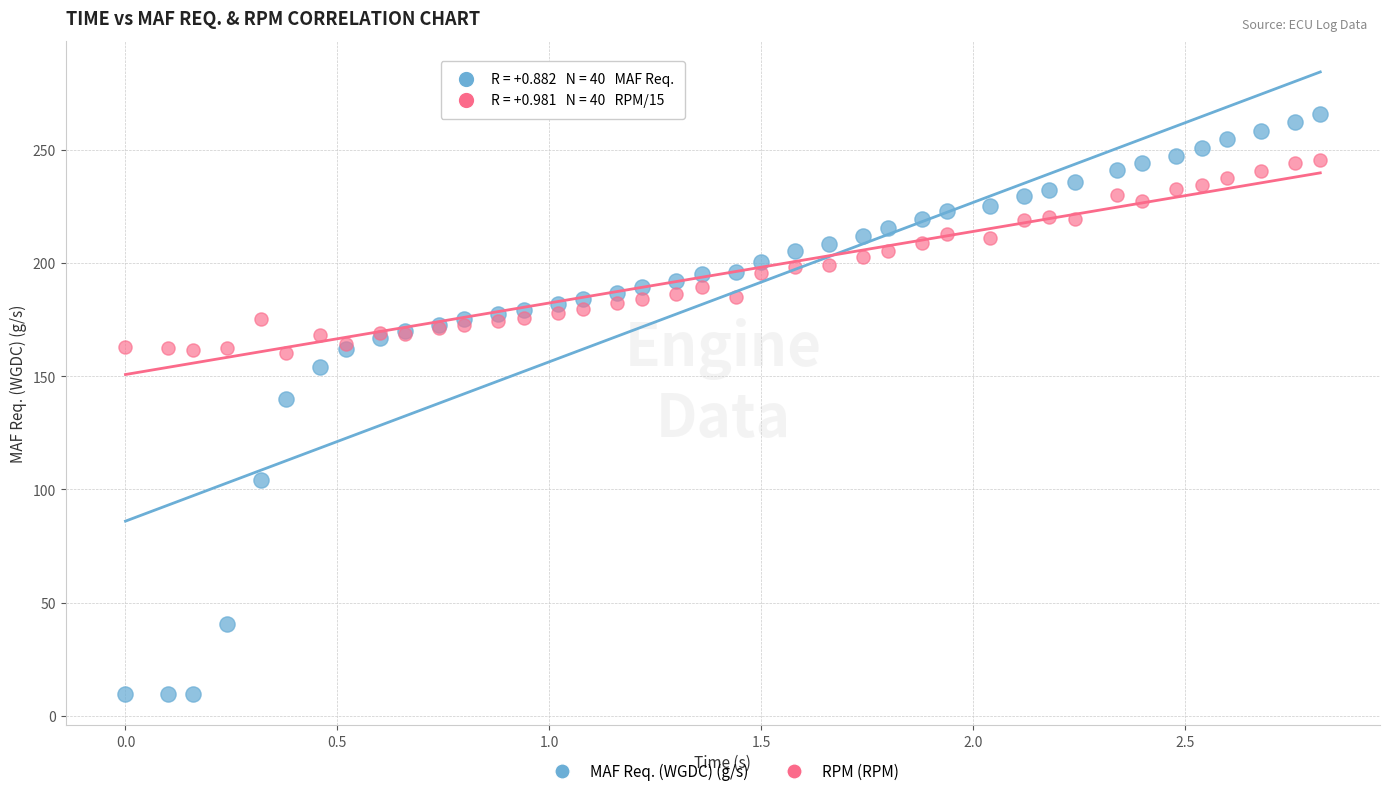

Across all series, what Y value is closest to 137?

140.1